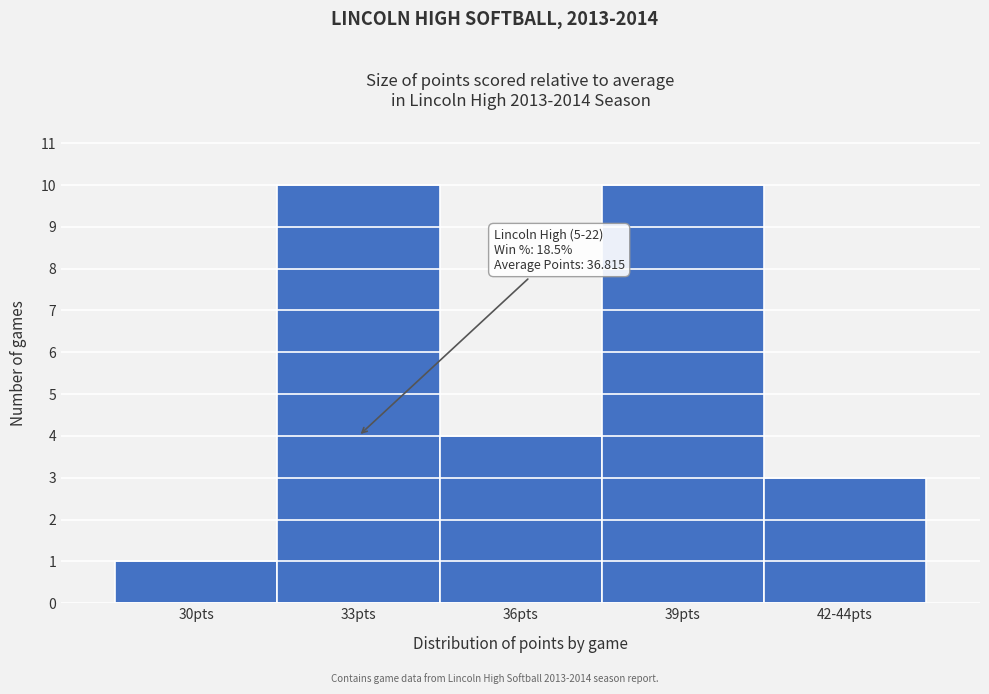

Reading left to right, extract all data points from this chart.

30pts=1	33pts=10	36pts=4	39pts=10	42-44pts=3